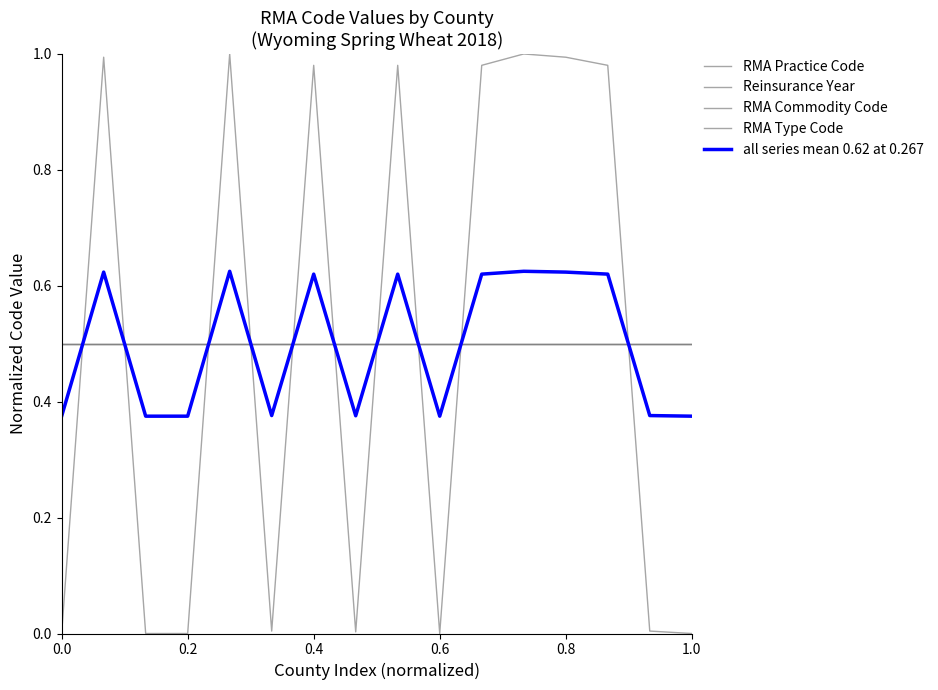

Does the chart have visible grid lines?

No